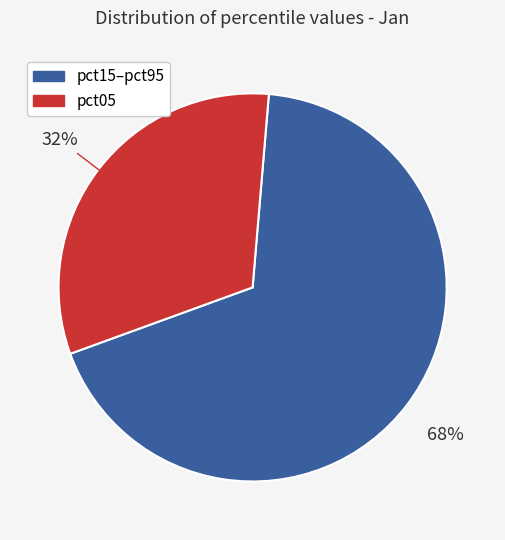

Count the number of slices in the pie.

2